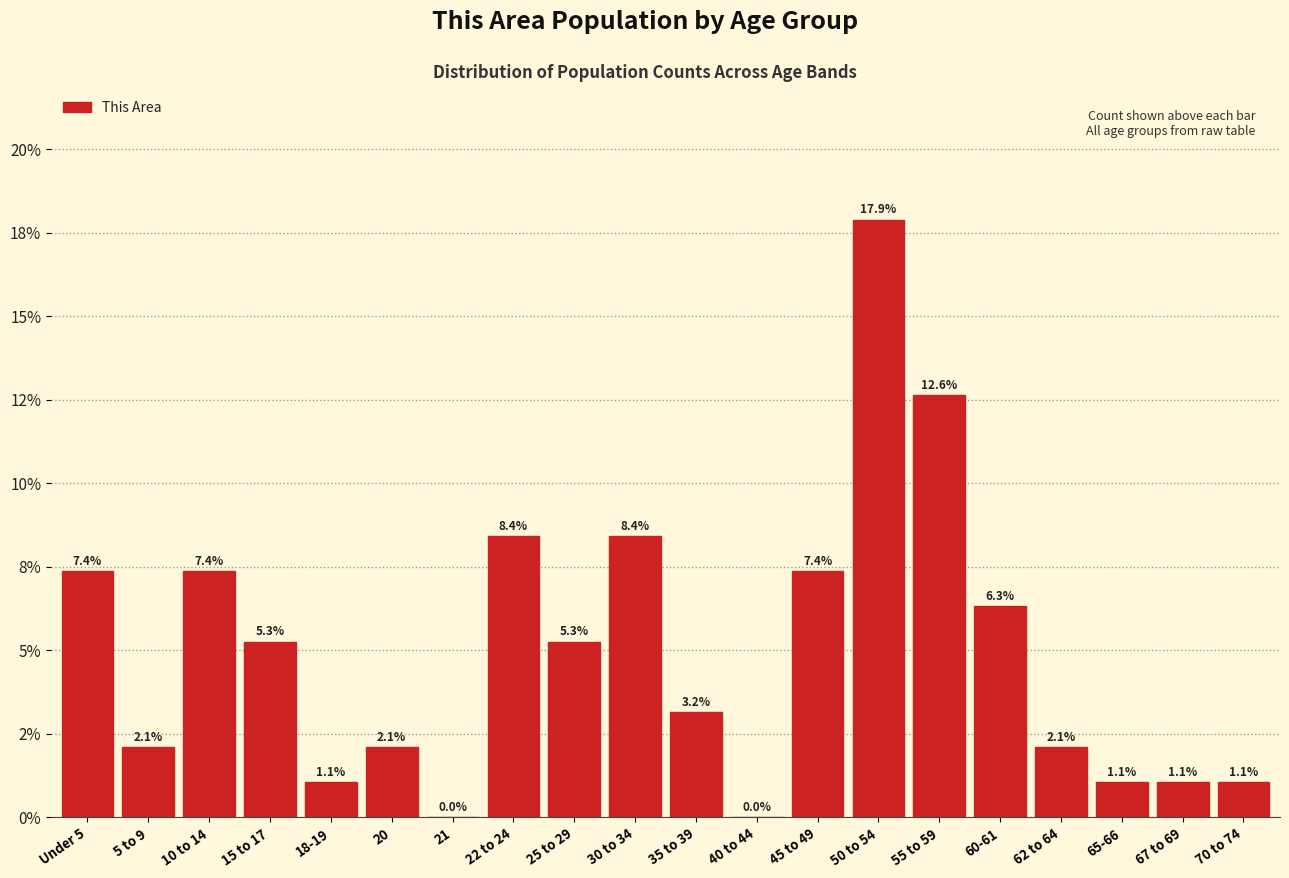

Are the bars horizontal?

No